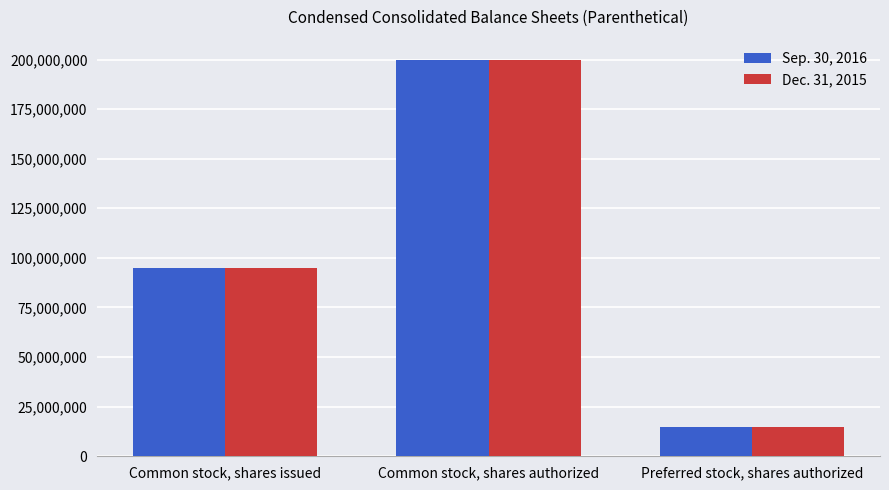

How many distinct data groups are displayed?

2